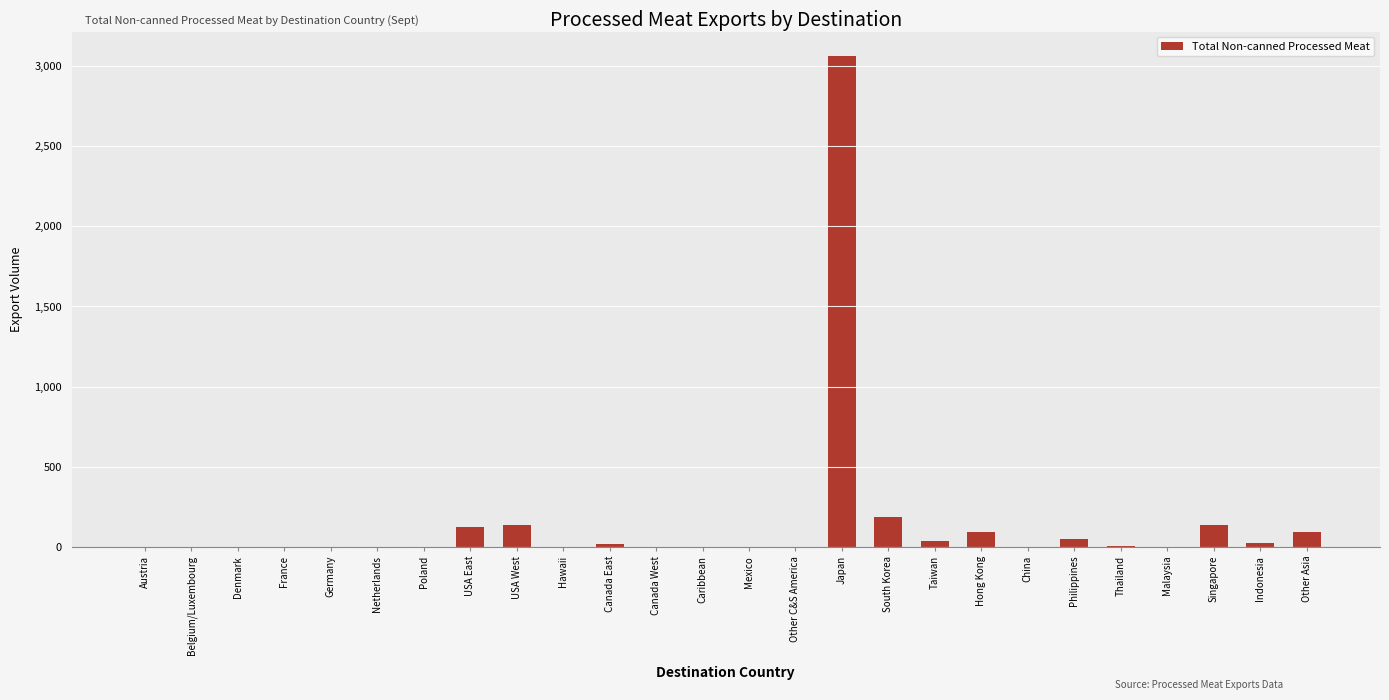

What is the difference between the values at Canada East and Thailand?

13.3